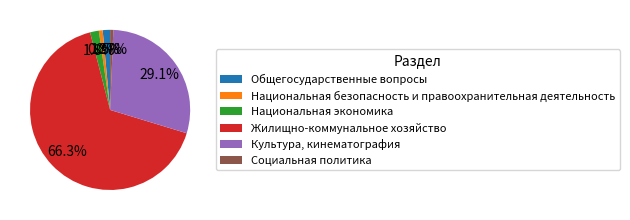

To the nearest percent, what is the combined percentage of Культура, кинематография and Национальная безопасность и правоохранительная деятельность?

30%